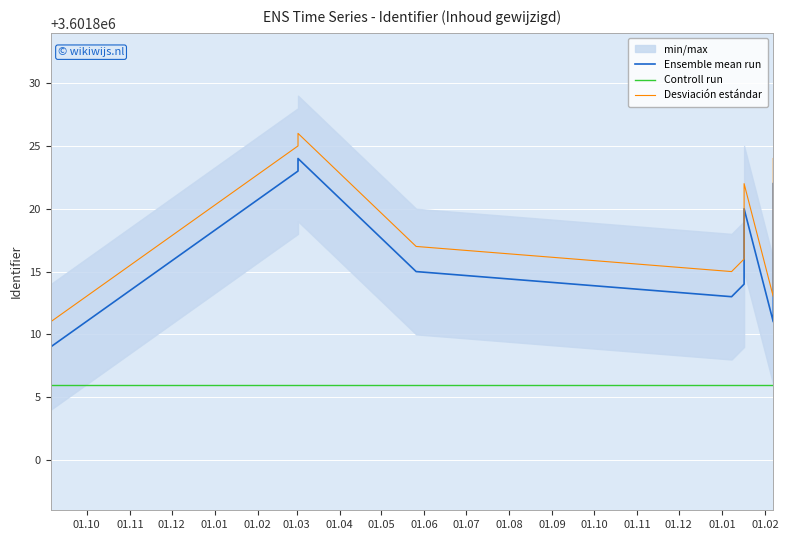

At which label does Controll run reach its minimum?

01.10